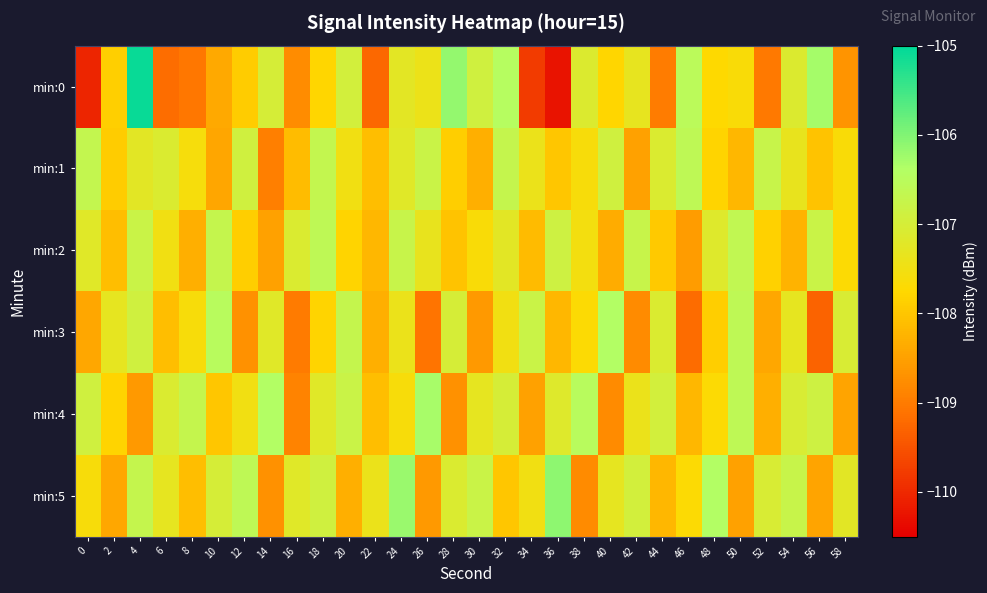

List the series in order of their peak value, highest first.

min:0, min:5, min:4, min:3, min:1, min:2